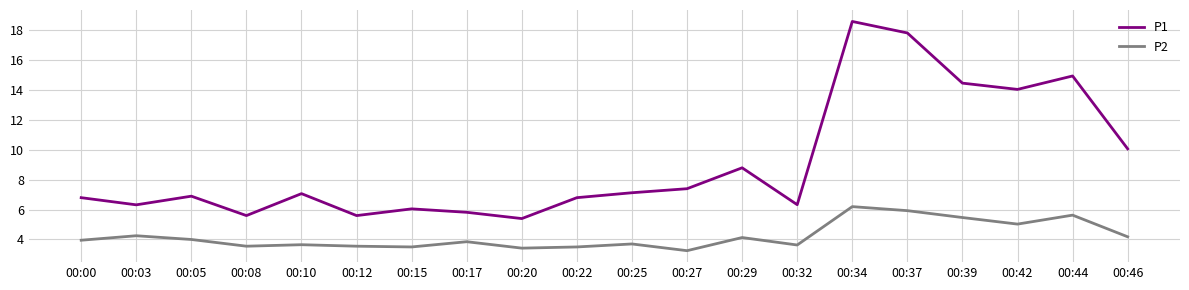

What is the sum of all P1 values?

182.0